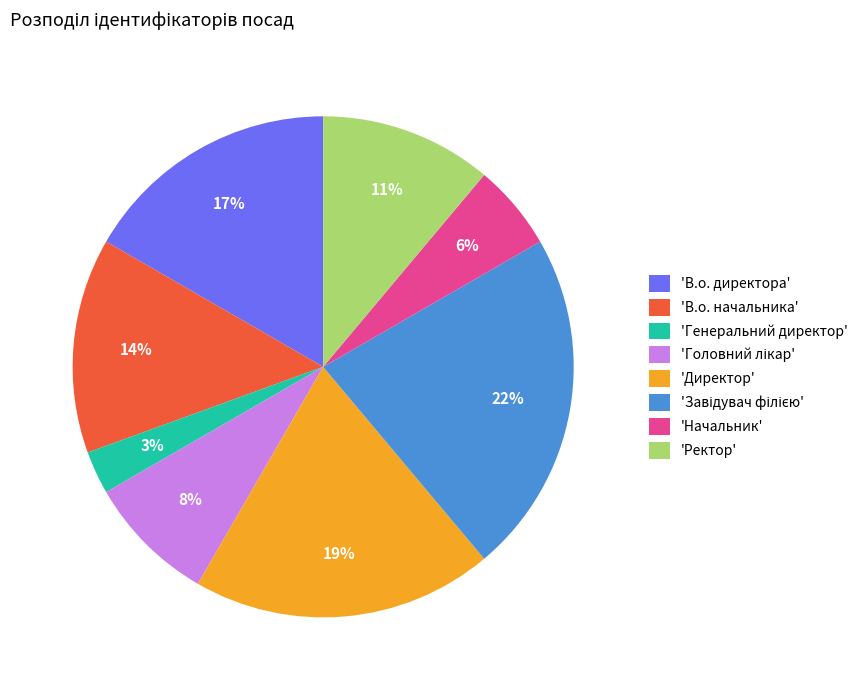

True or false: 'В.о. директора' accounts for 10% of the total.

False